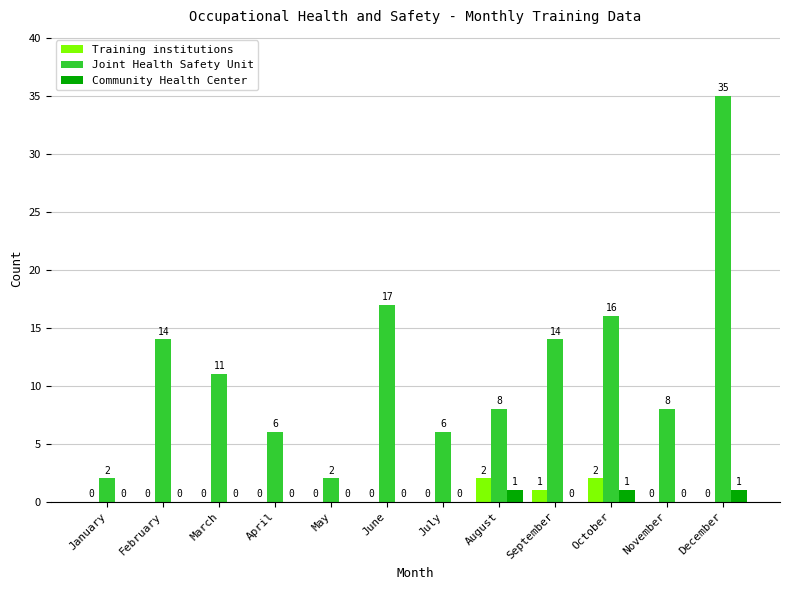

Reading left to right, transcribe all the data shown in this chart.

Training institutions: 0	0	0	0	0	0	0	2	1	2	0	0
Joint Health Safety Unit: 2	14	11	6	2	17	6	8	14	16	8	35
Community Health Center: 0	0	0	0	0	0	0	1	0	1	0	1